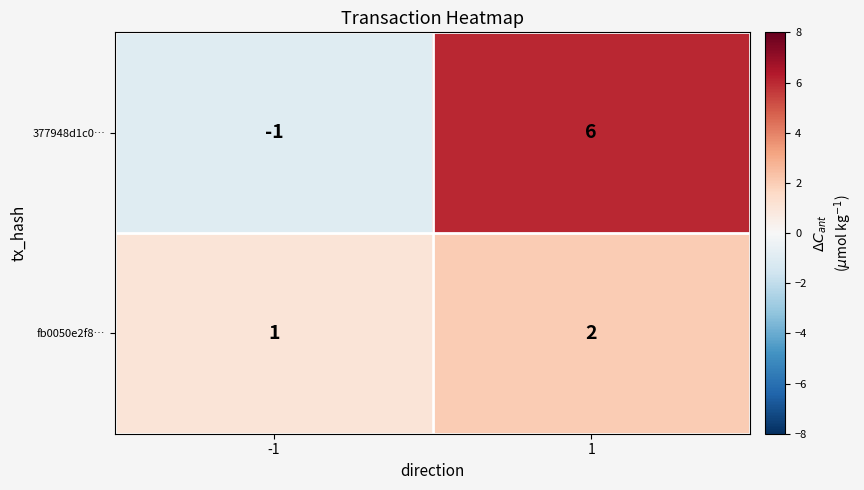

Is it true that fb0050e2f8… equals 1 at -1?

True